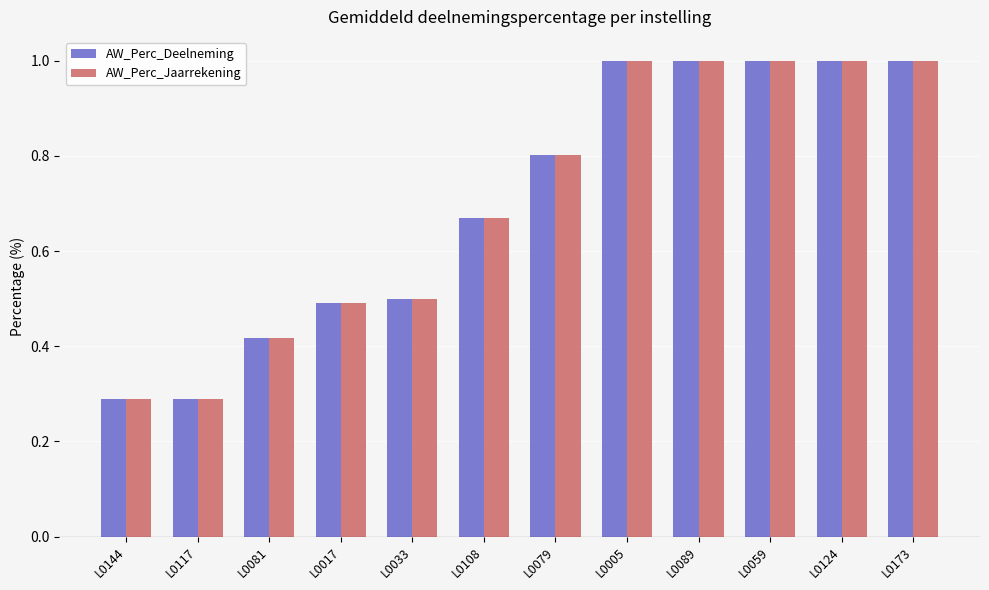

What is the smallest value displayed?

0.3